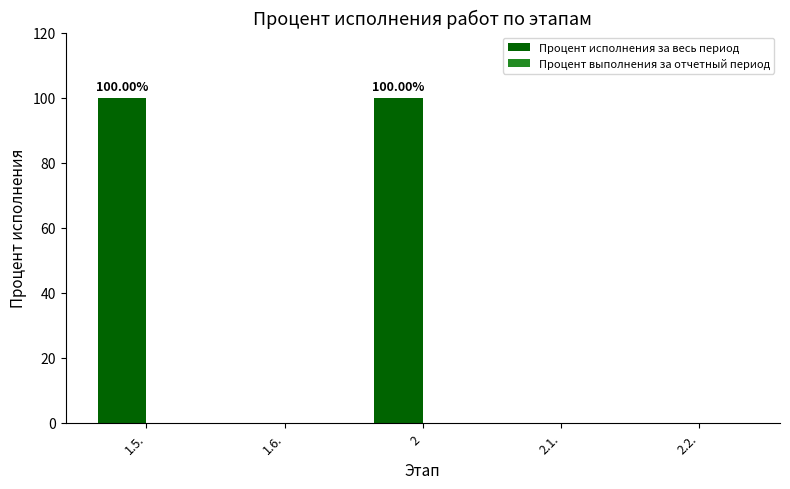

Approximately how many times larger is the value at 1.5. compared to 2?

1.0